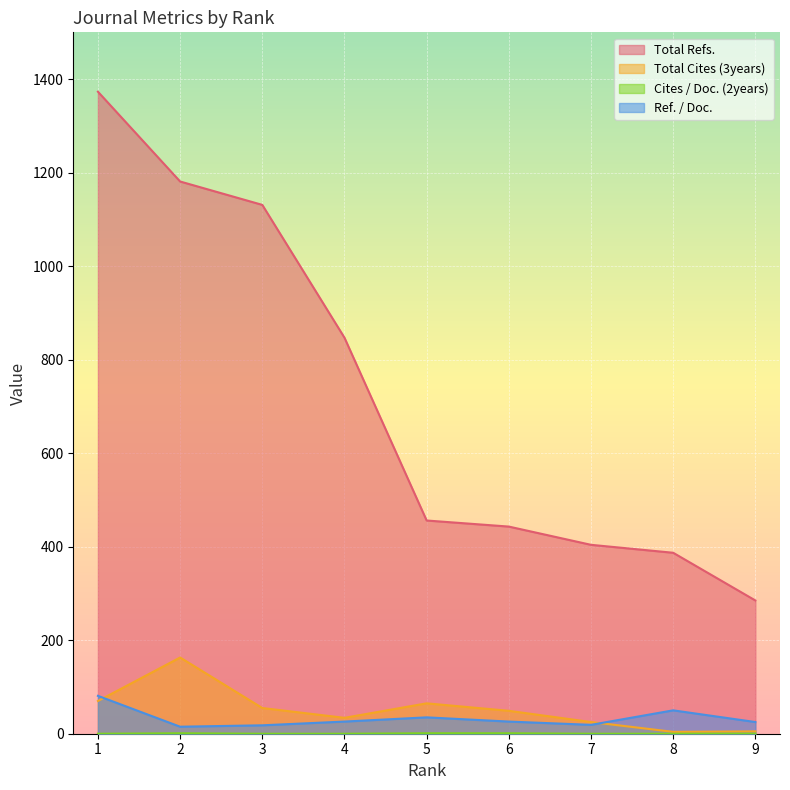

Which series has the largest range (max minus min)?

Total Refs.